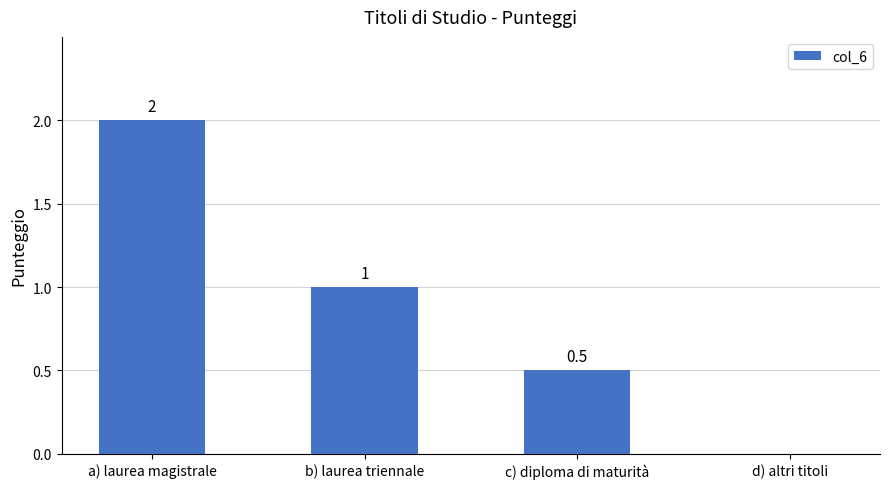

What value does the data have at a) laurea magistrale?

2.0